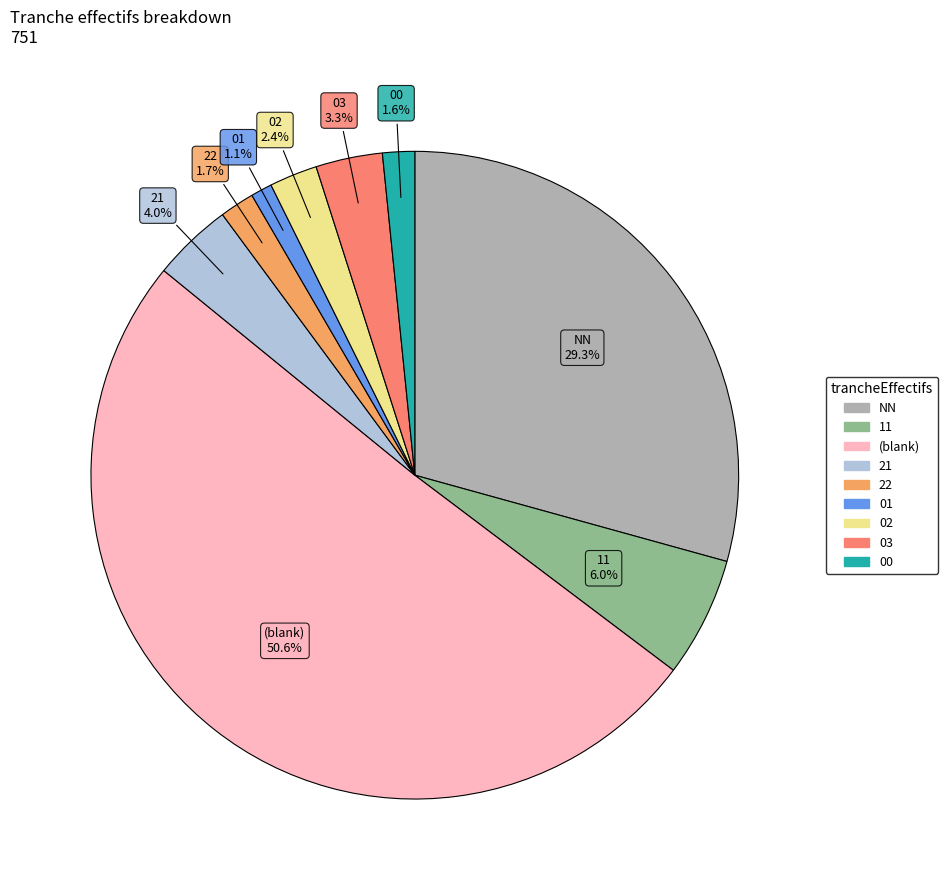

How many segments does this pie chart have?

9